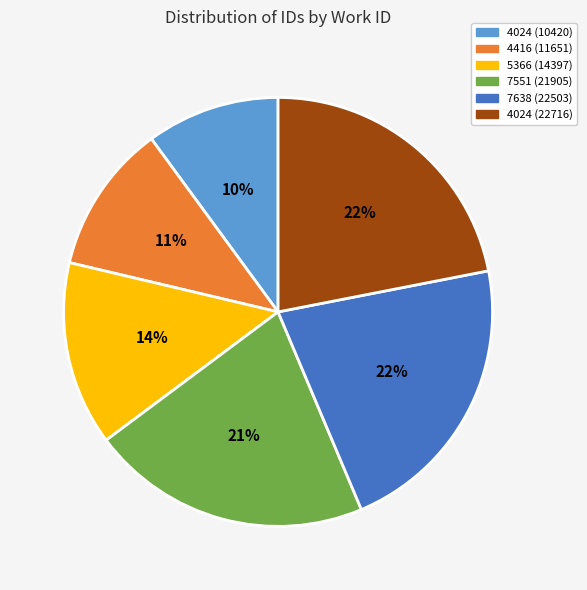

To the nearest percent, what is the difference between the largest and smallest slice percentages?

12%